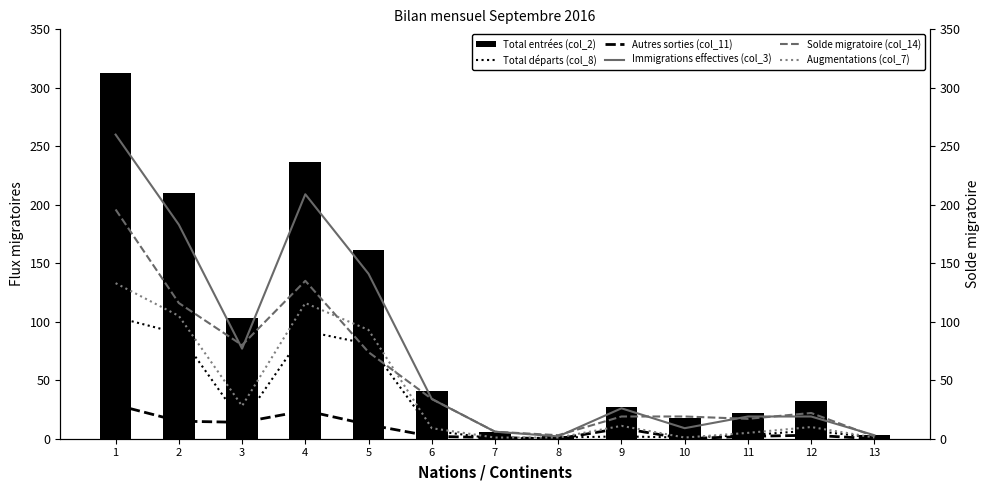

The Immigrations effectives (col_3) series shows 1 at 13. True or false?

False